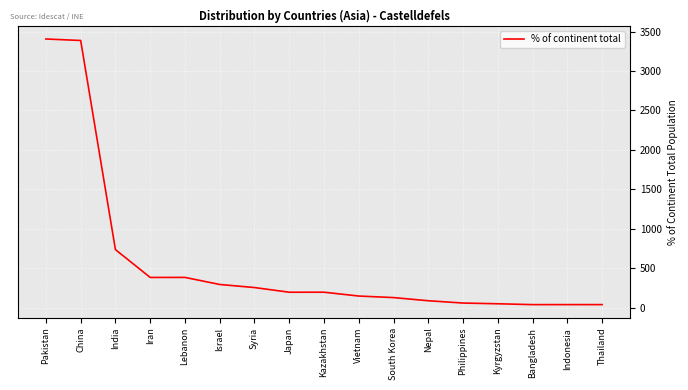

What is the greatest value displayed?

3405.1